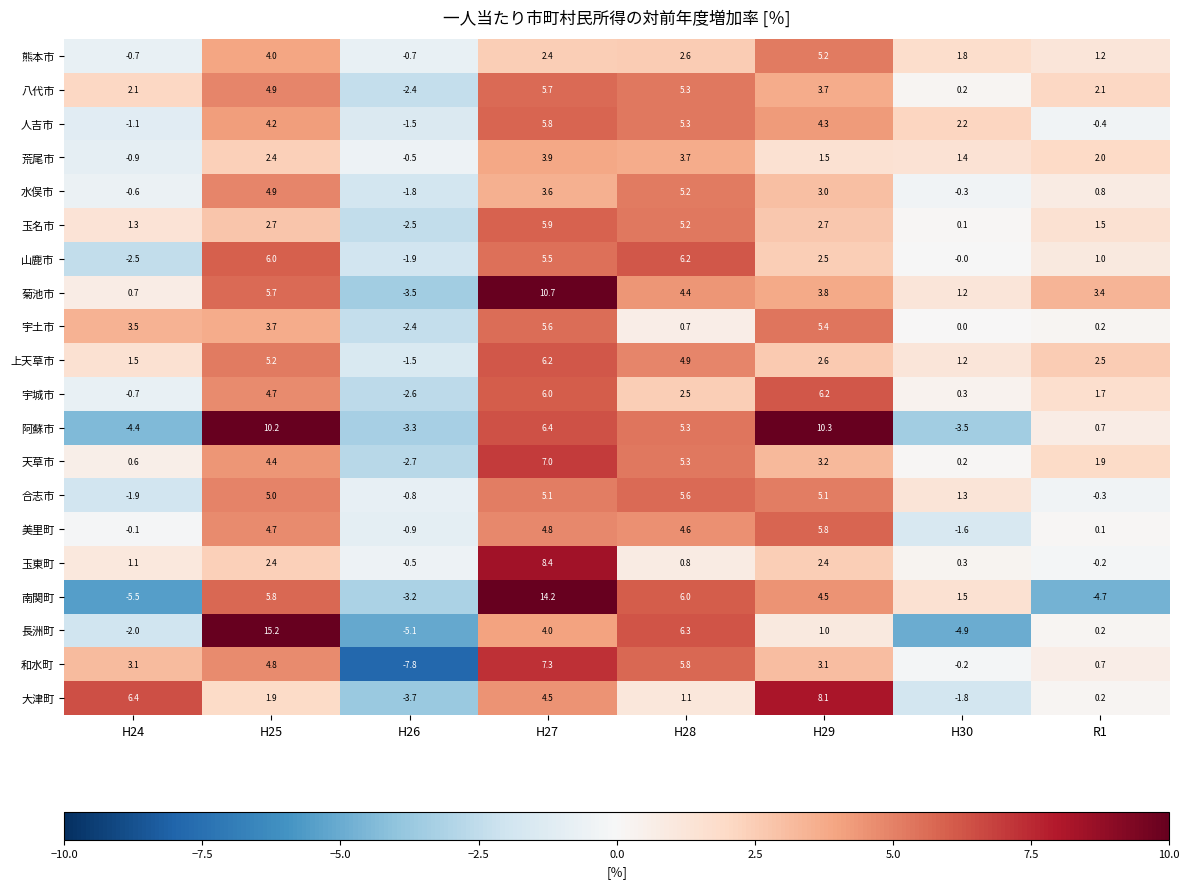

What is the total value across all series at H28?

86.8